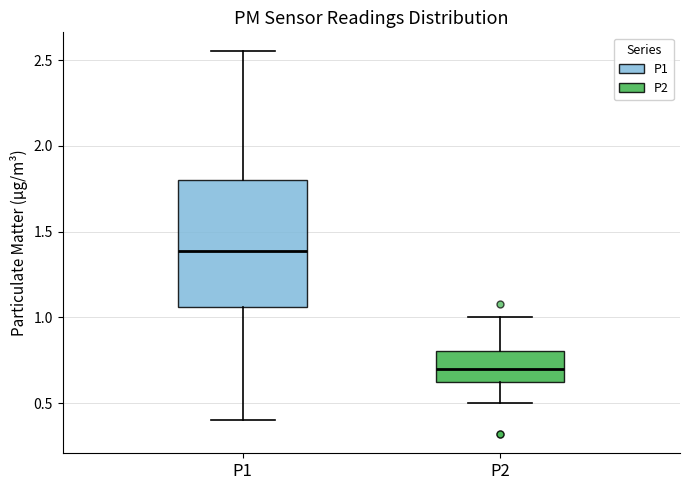

Comparing the boxes themselves (not the whiskers), which one is the tallest?

P1